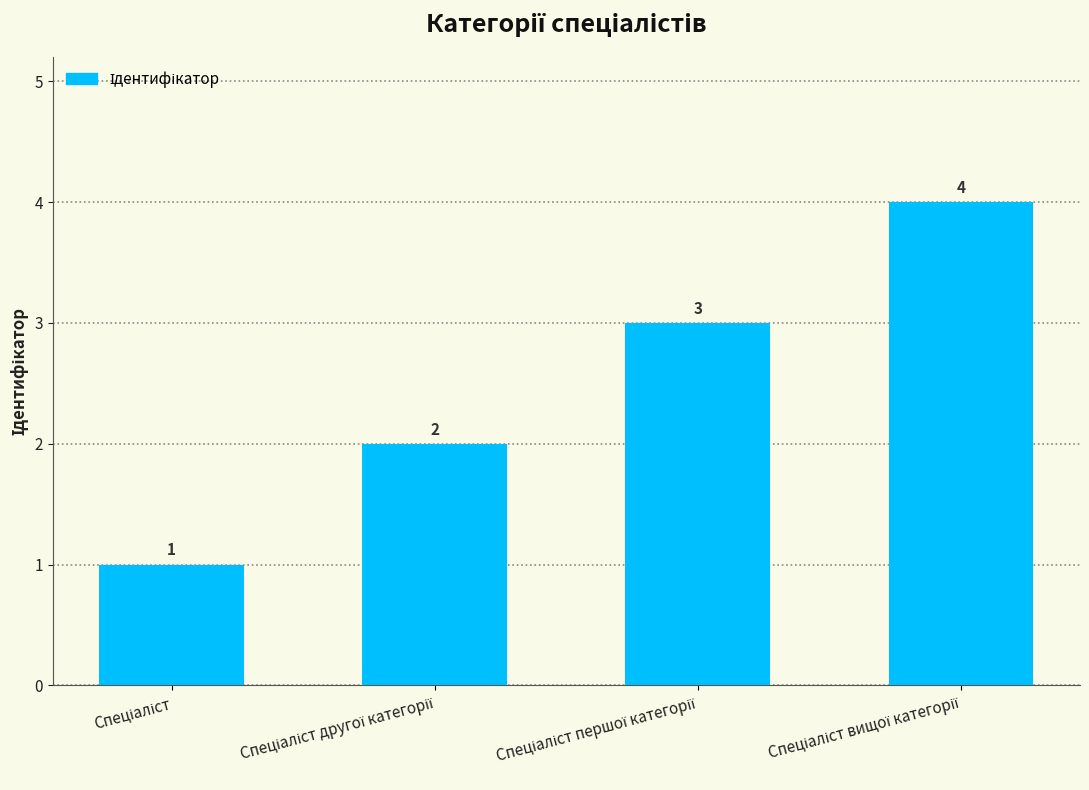

What is the sum of all values?

10